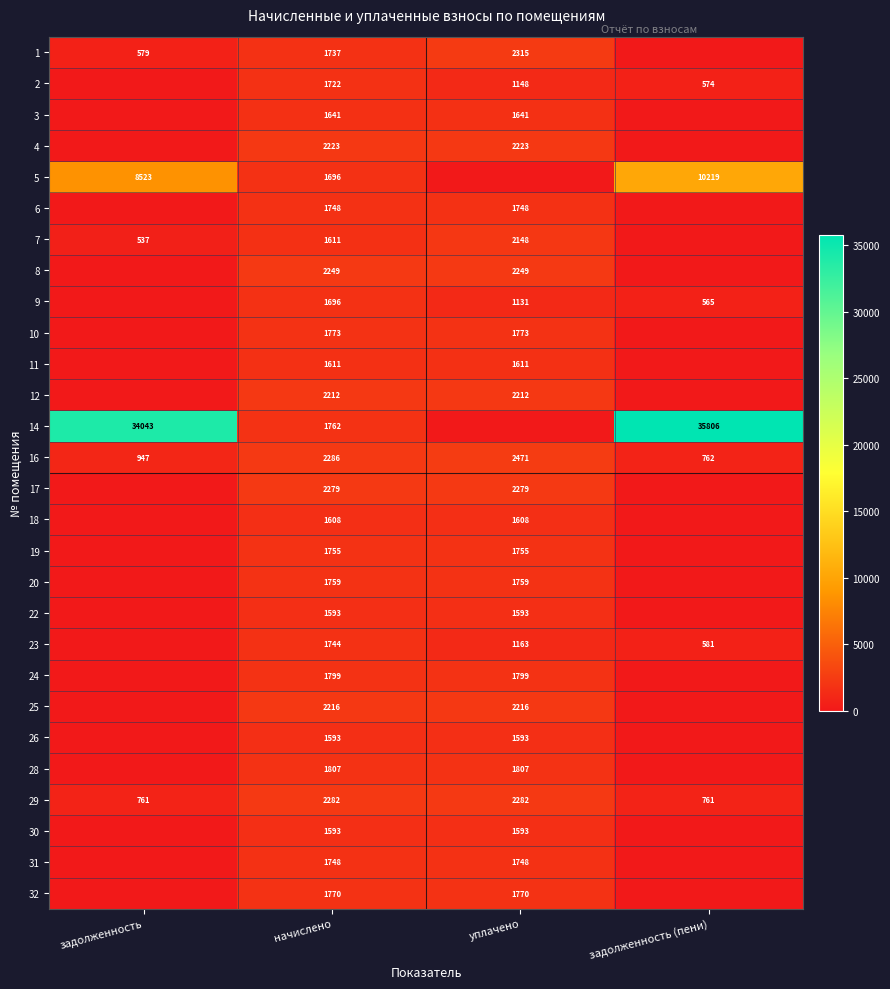

Is it true that 31 equals 1178 at начислено?

False